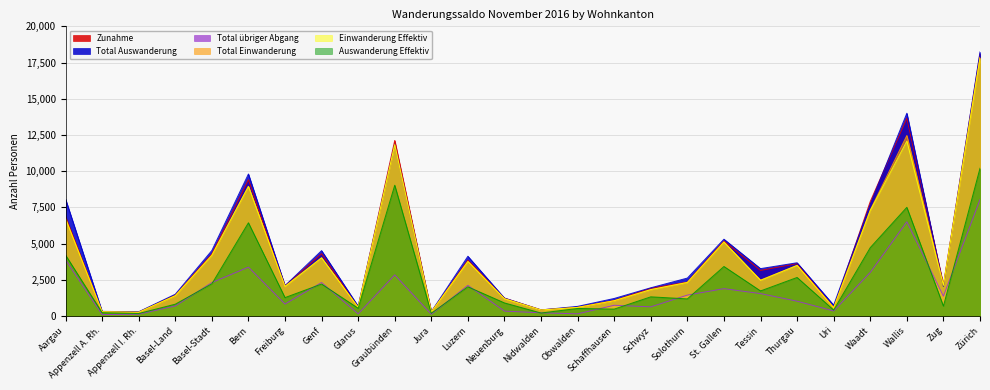

How many categories are shown in the chart?

26